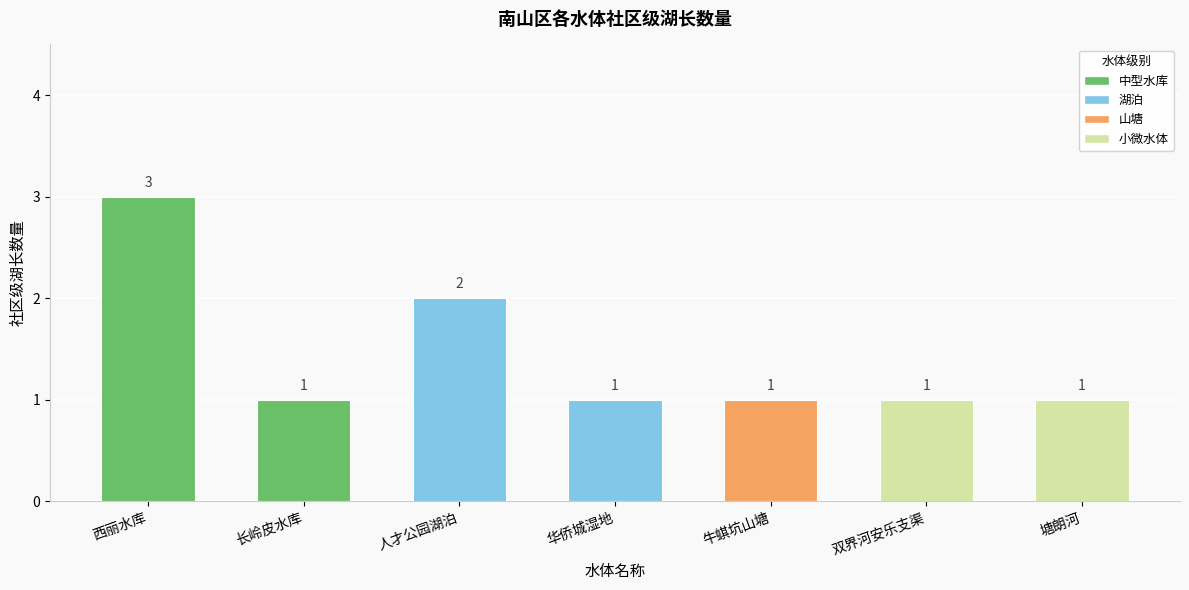

Reading left to right, list all the values displayed in this chart.

西丽水库=3	长岭皮水库=1	人才公园湖泊=2	华侨城湿地=1	牛蜞坑山塘=1	双界河安乐支渠=1	塘朗河=1